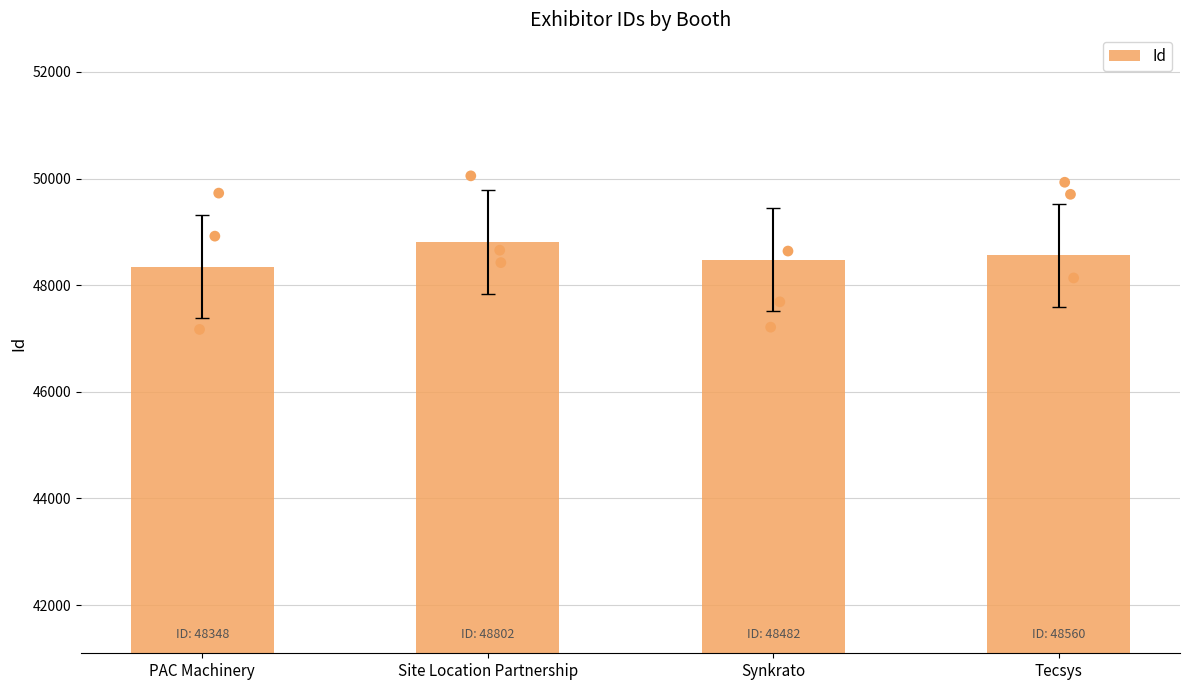

What is the change in value from Site Location Partnership to Tecsys?

-242